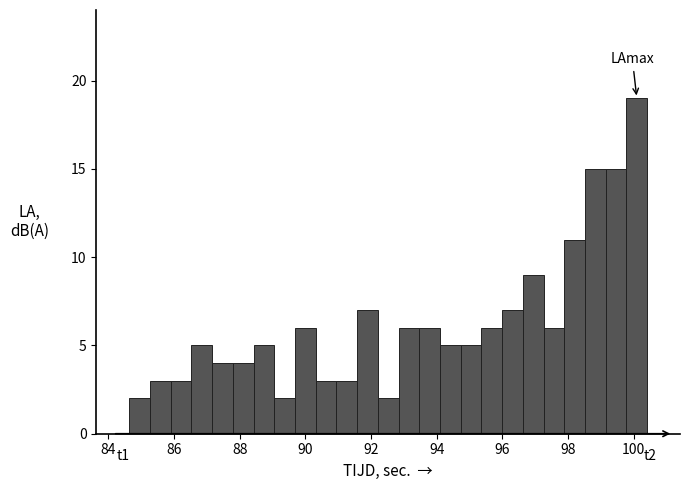

Read against the x-axis, roughly where is the centre of the tallest bar?

100.0